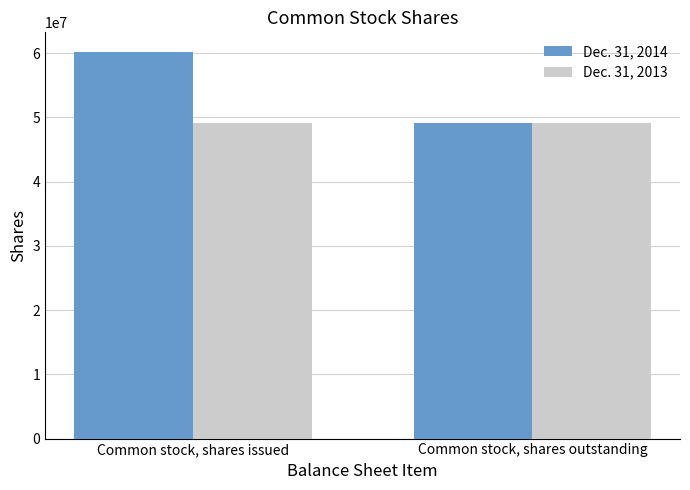

What is the difference between the highest and lowest values at Common stock, shares issued?

11124445